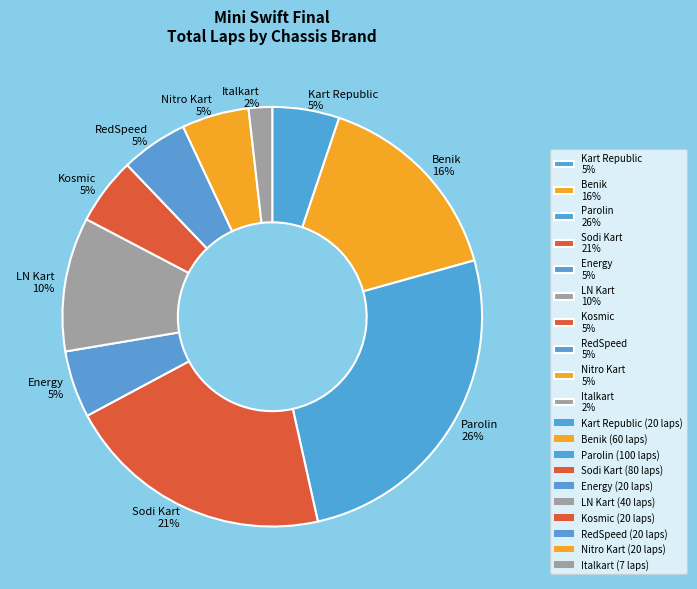

The Energy 5% slice represents 5% of the pie. True or false?

True